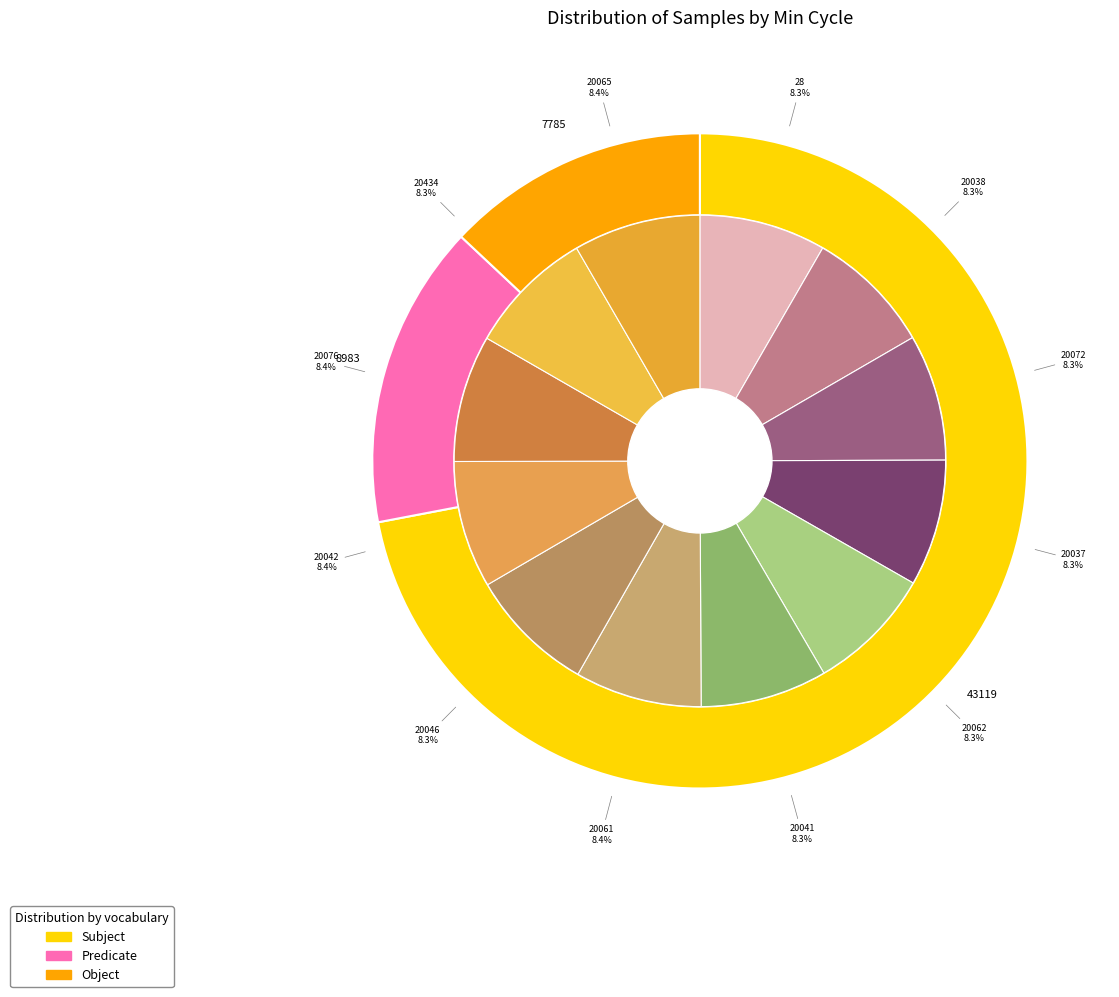

To the nearest percent, what percentage of the pie is 28?

8%